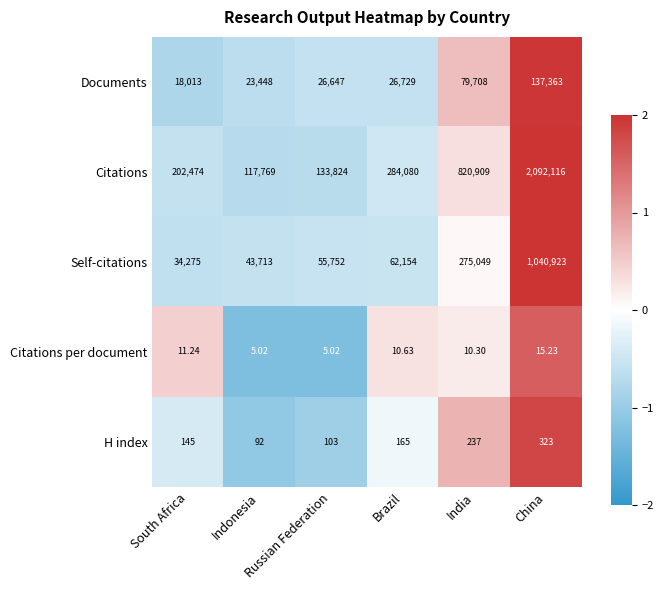

At which category is the sum across all series the highest?

China